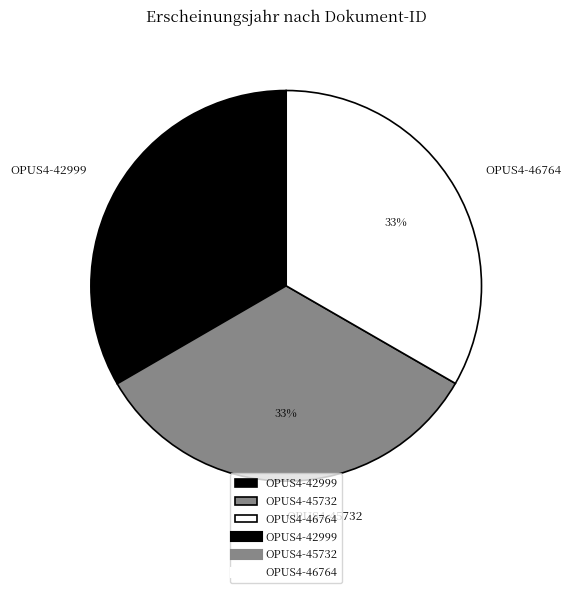

What is the ratio of the value at OPUS4-45732 to the value at OPUS4-46764?

1.0